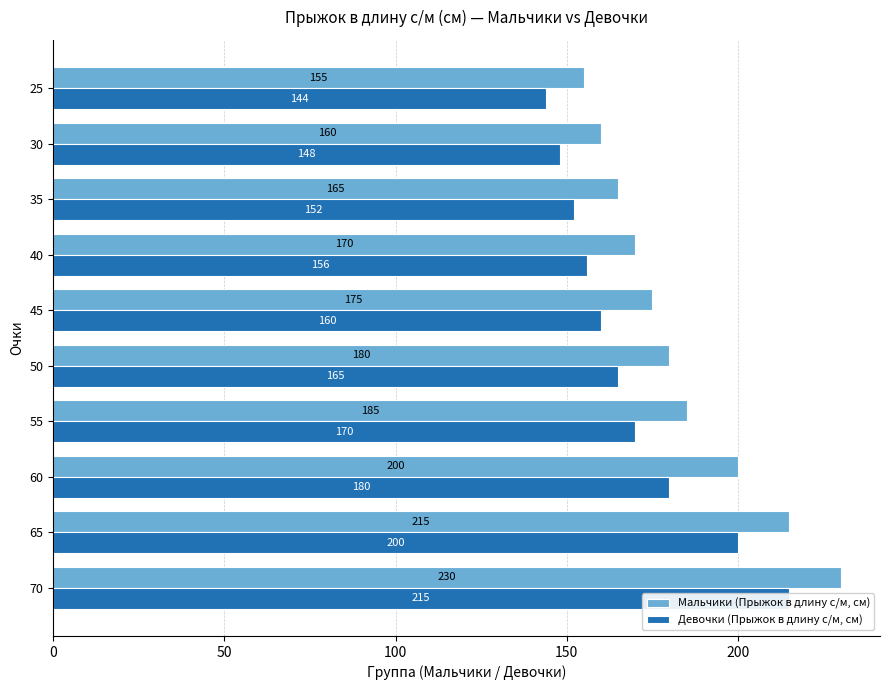

What are all the series names shown in the legend?

Мальчики (Прыжок в длину с/м, см), Девочки (Прыжок в длину с/м, см)